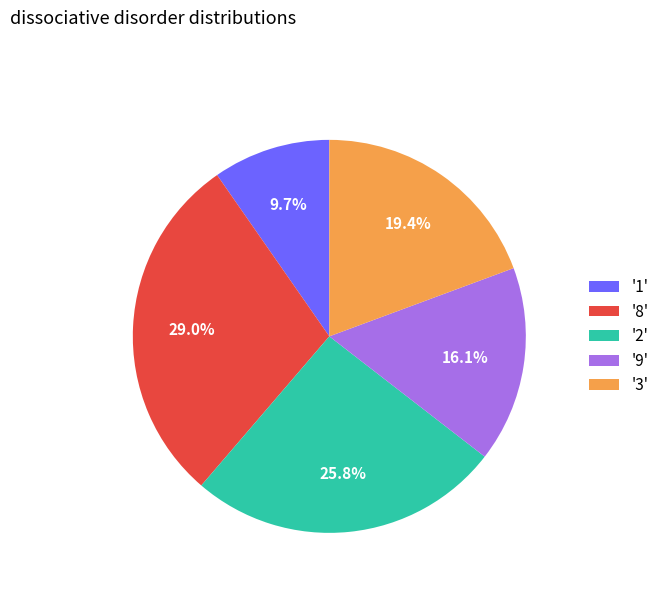

Rank the categories by value from lowest to highest.

'1', '9', '3', '2', '8'